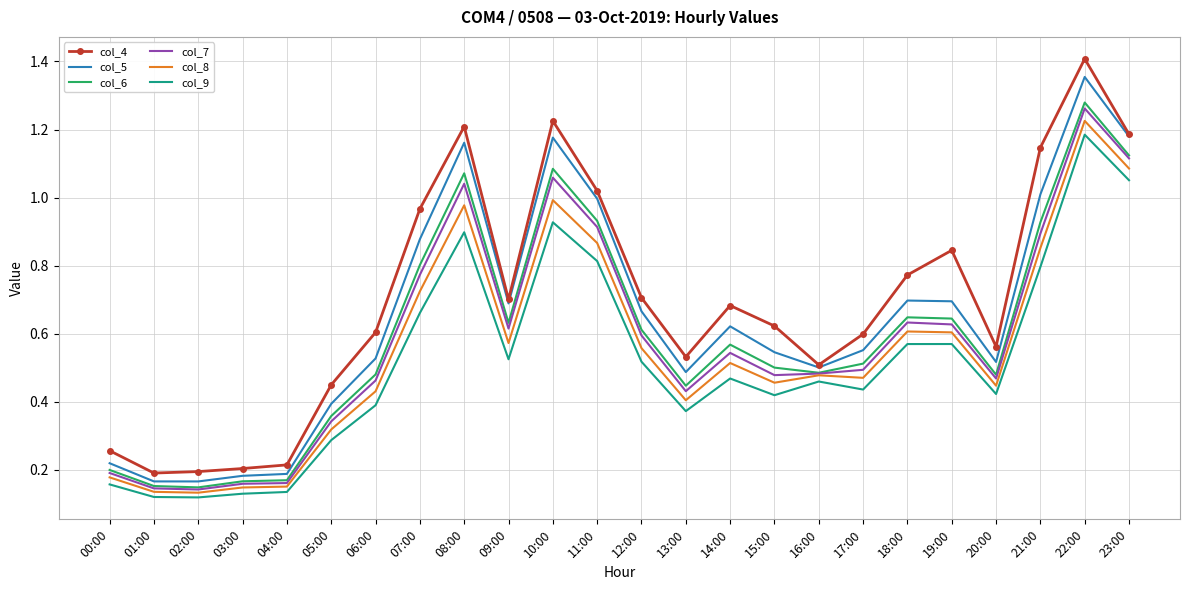

What position from the left is 06:00?

7